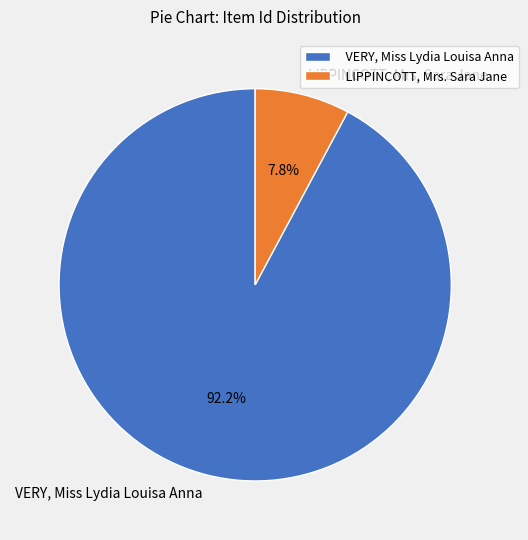

What percentage is the VERY, Miss Lydia Louisa Anna slice, to the nearest percent?

92%